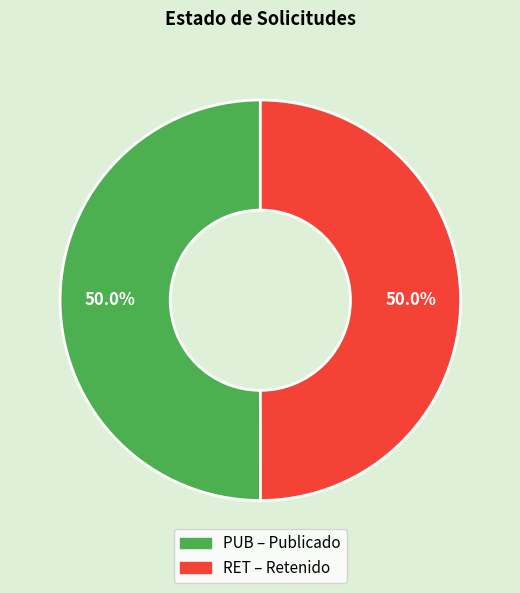

Combined, do PUB and RET account for over 50%?

Yes